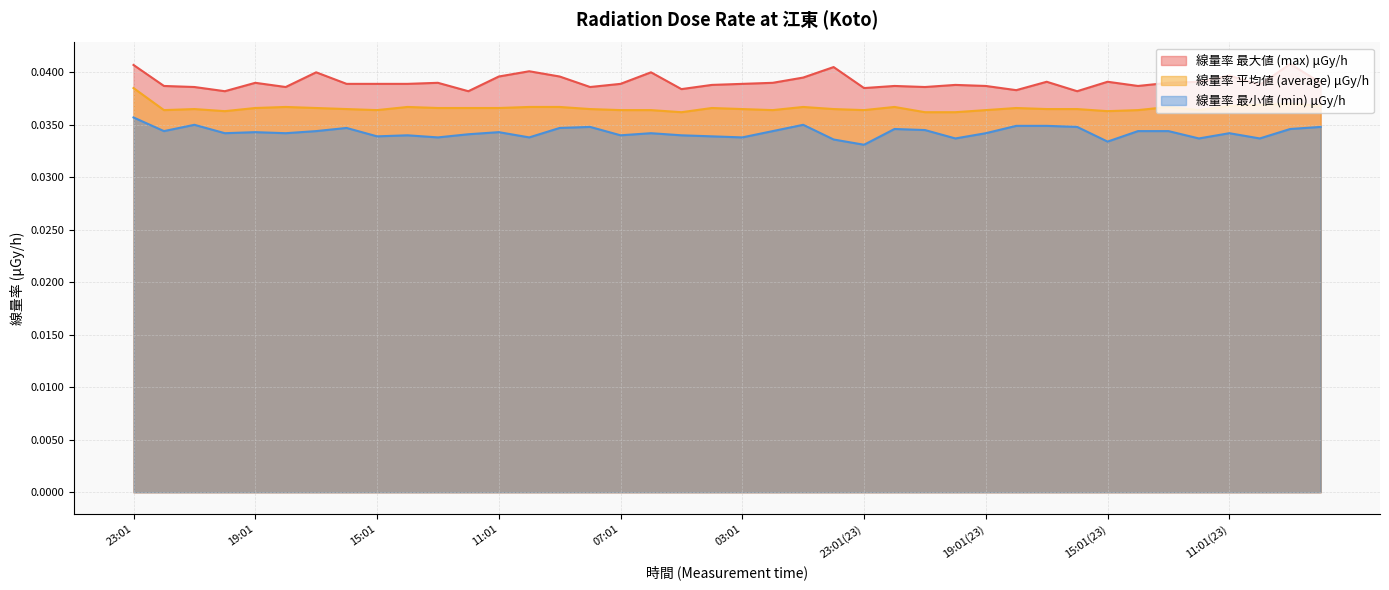

At which label does 線量率 最小値 (min) μGy/h reach its minimum?

23:01(23)